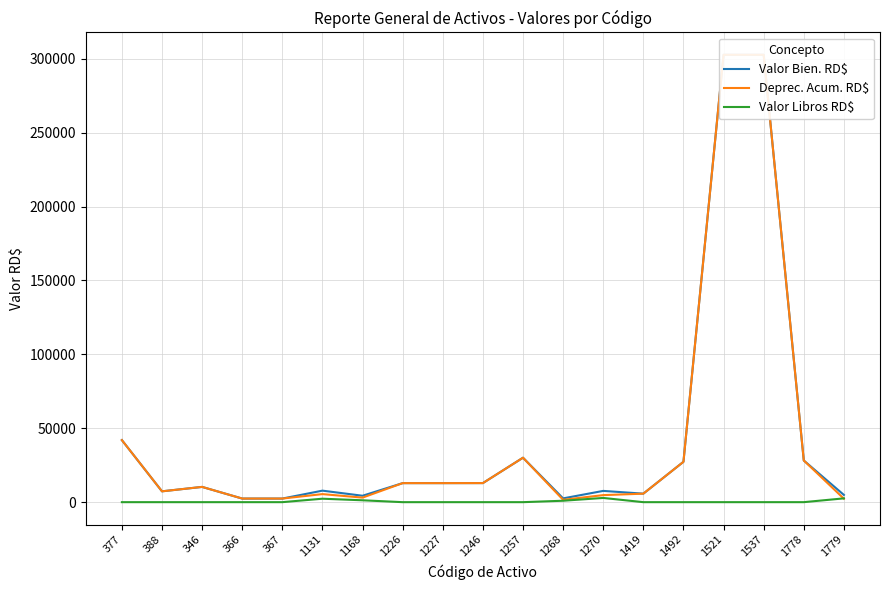

Where is the first local maximum for Deprec. Acum. RD$?

346